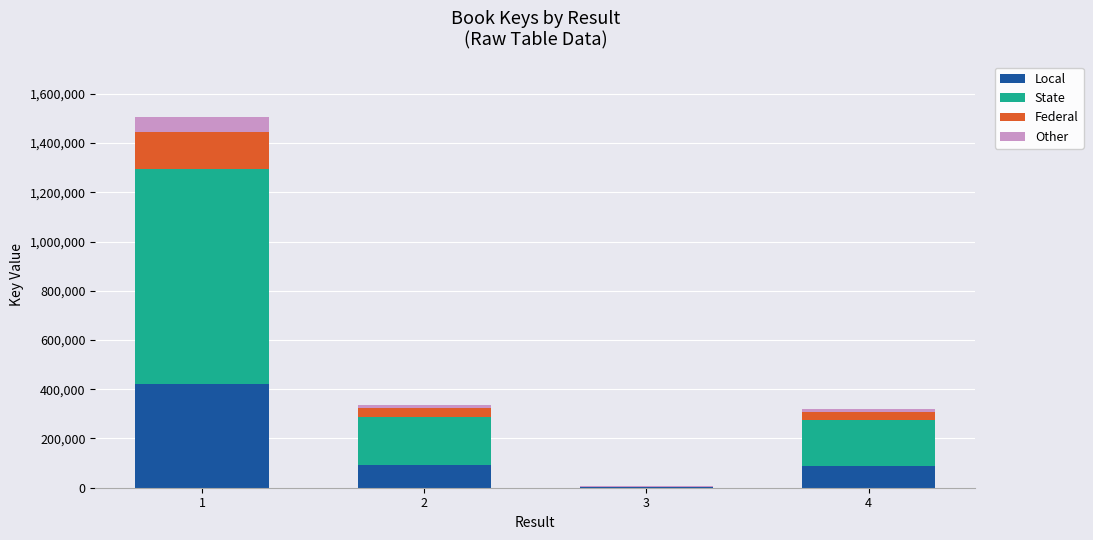

What are all the series names shown in the legend?

Local, State, Federal, Other